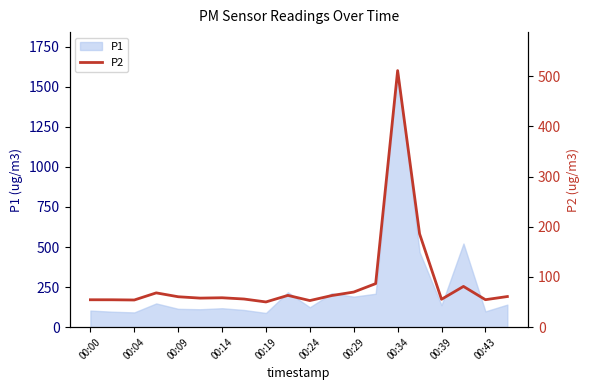

Which category has the highest value in the P1 series?

00:34